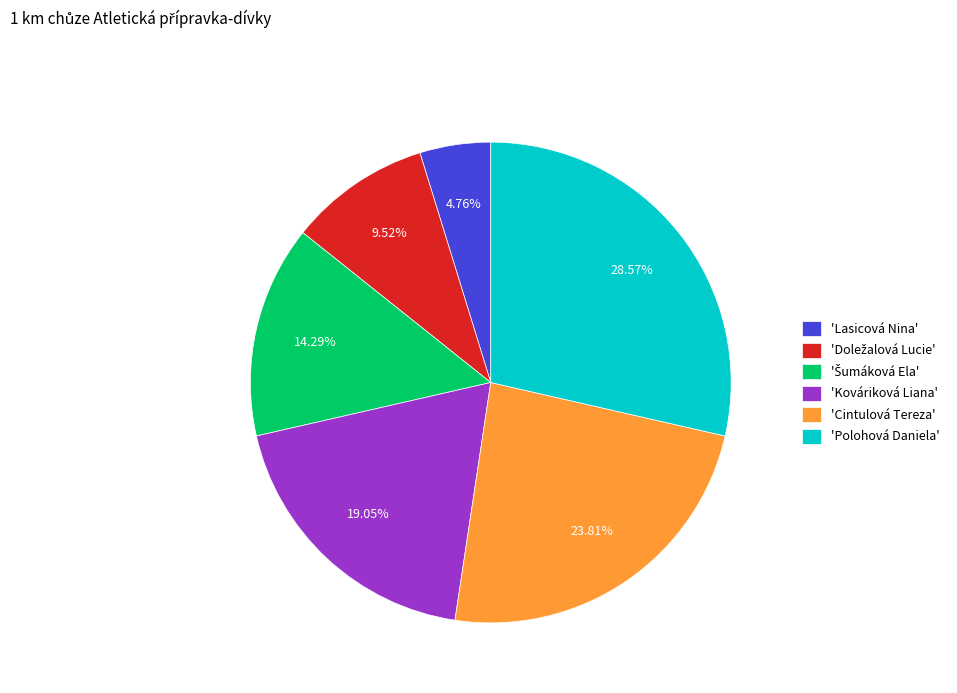

How many slices are in this pie chart?

6